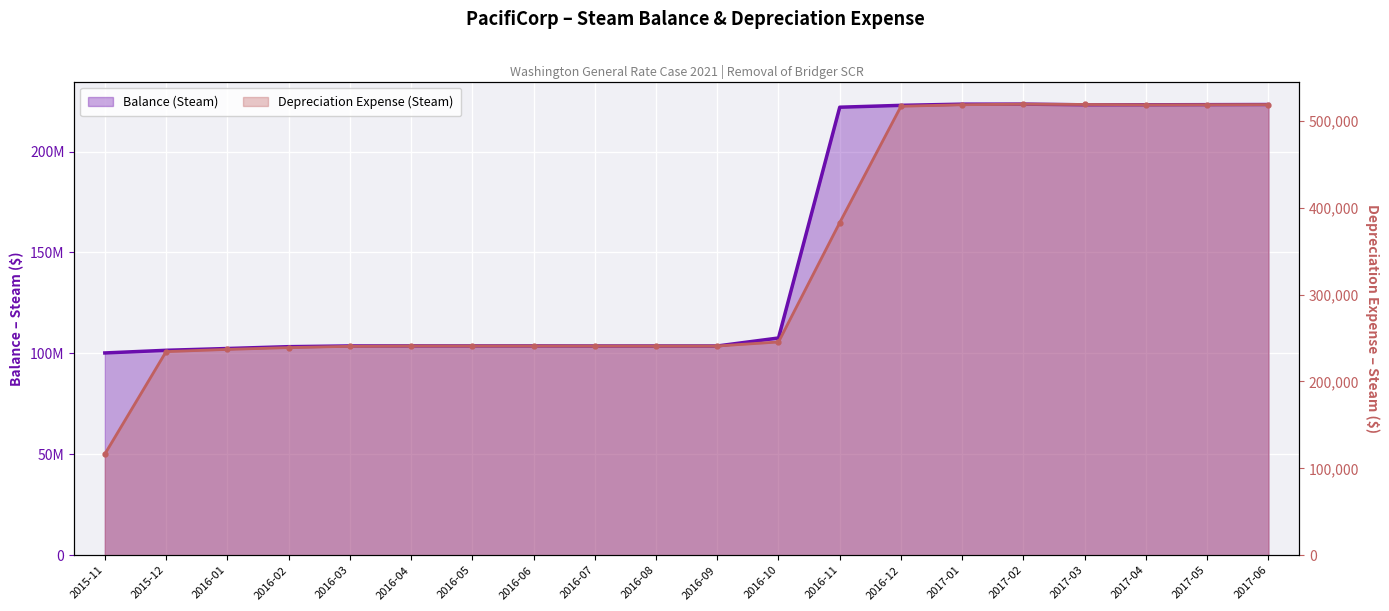

In Depreciation Expense (Steam), how many points are higher than both neighbors (excluding endpoints)?

2